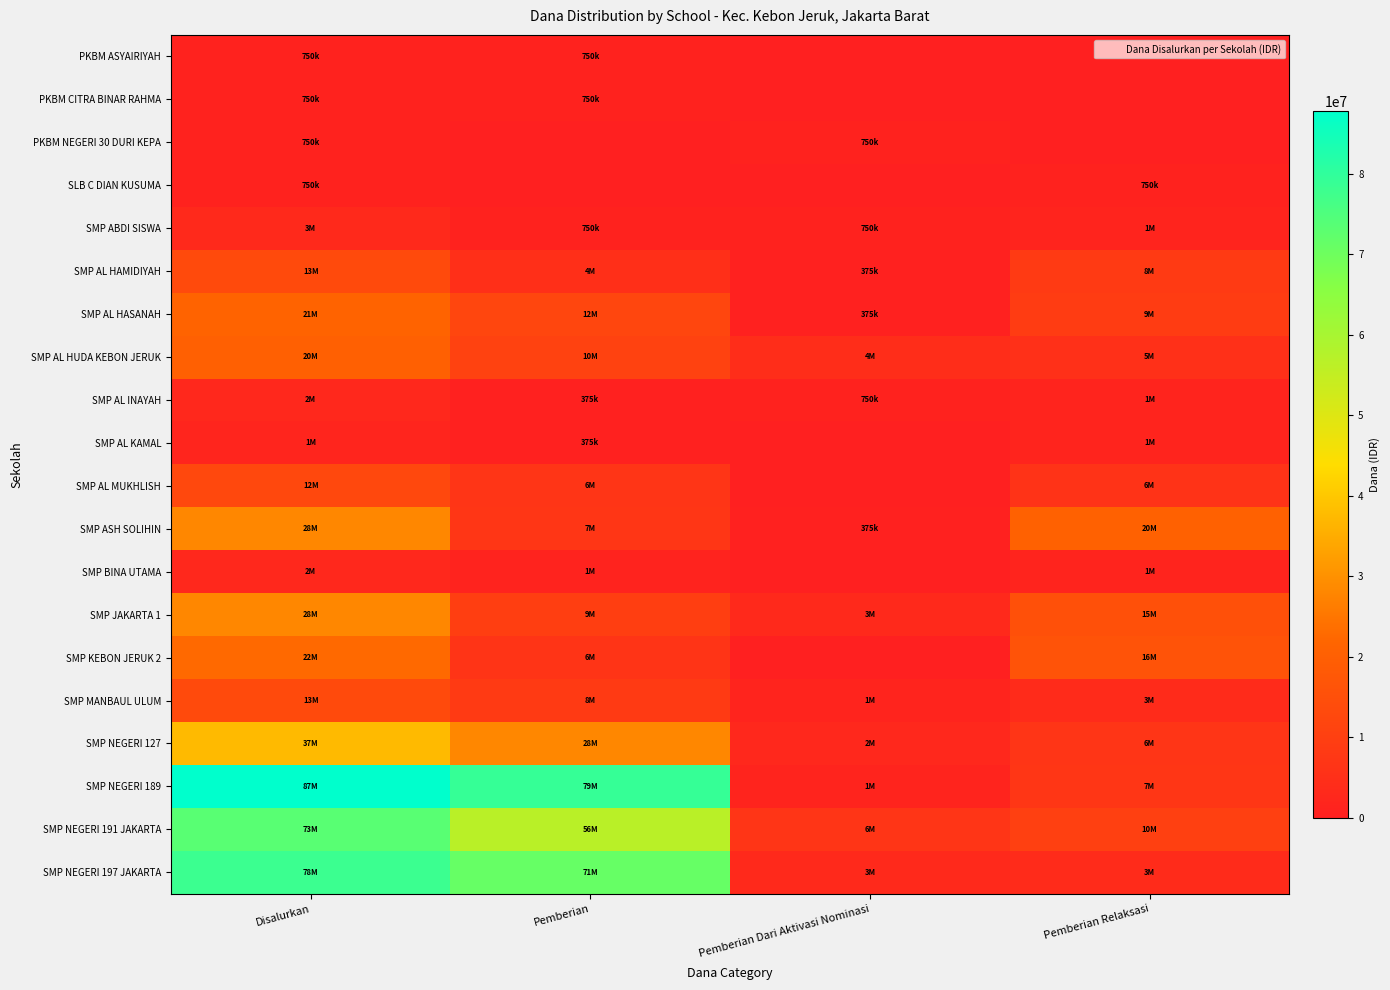

At Pemberian, list the series in order from largest to smallest.

SMP NEGERI 189, SMP NEGERI 197 JAKARTA, SMP NEGERI 191 JAKARTA, SMP NEGERI 127, SMP AL HASANAH, SMP AL HUDA KEBON JERUK, SMP JAKARTA 1, SMP MANBAUL ULUM, SMP ASH SOLIHIN, SMP AL MUKHLISH, SMP KEBON JERUK 2, SMP AL HAMIDIYAH, SMP BINA UTAMA, PKBM ASYAIRIYAH, PKBM CITRA BINAR RAHMA, SMP ABDI SISWA, SMP AL INAYAH, SMP AL KAMAL, PKBM NEGERI 30 DURI KEPA, SLB C DIAN KUSUMA